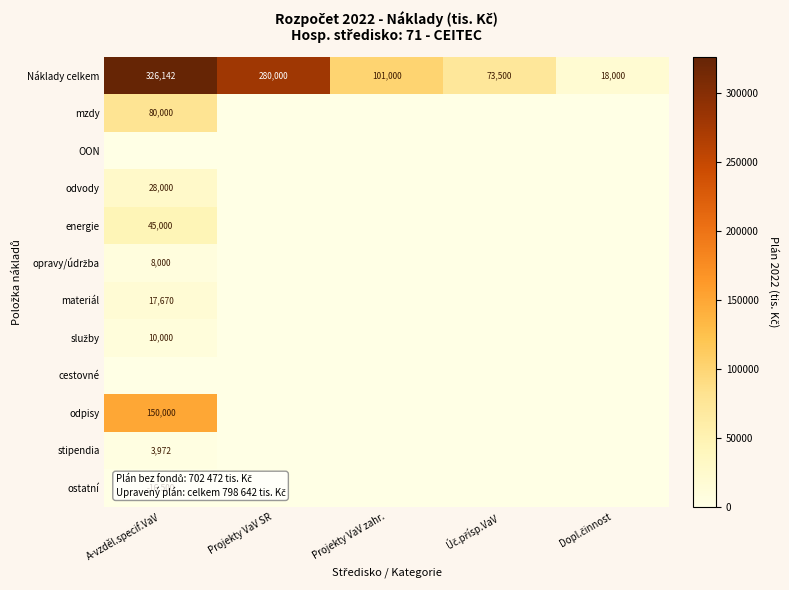

What is the spread (max minus min) of values at A-vzděl.specif.VaV?

326142